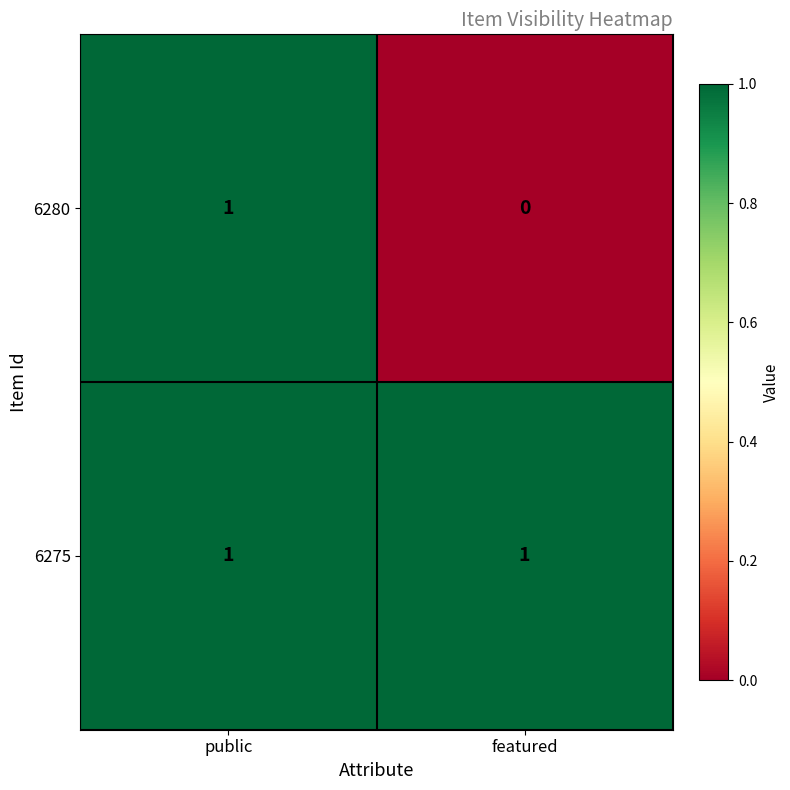

Reading left to right, extract all data points from this chart.

6280: public=1	featured=0
6275: public=1	featured=1